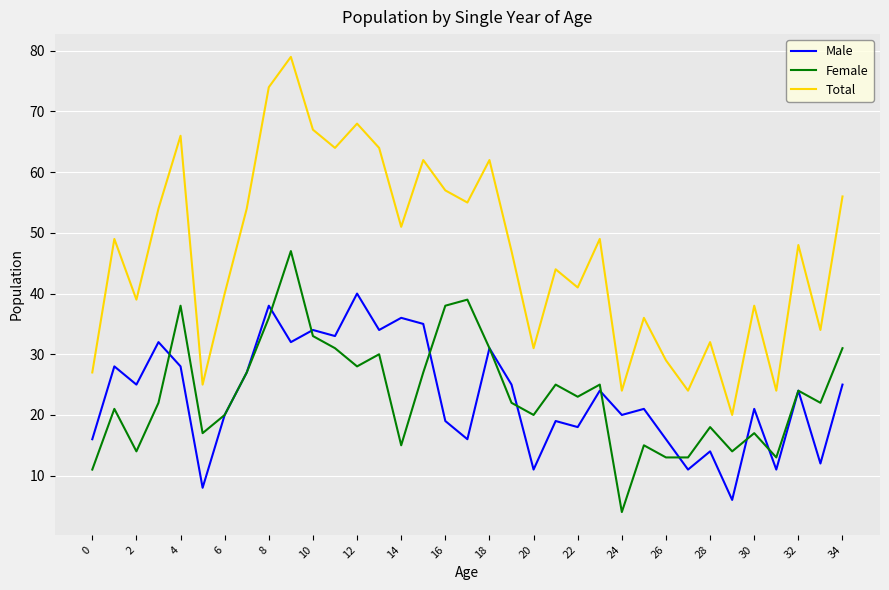

What is the average value of the Female series?

24